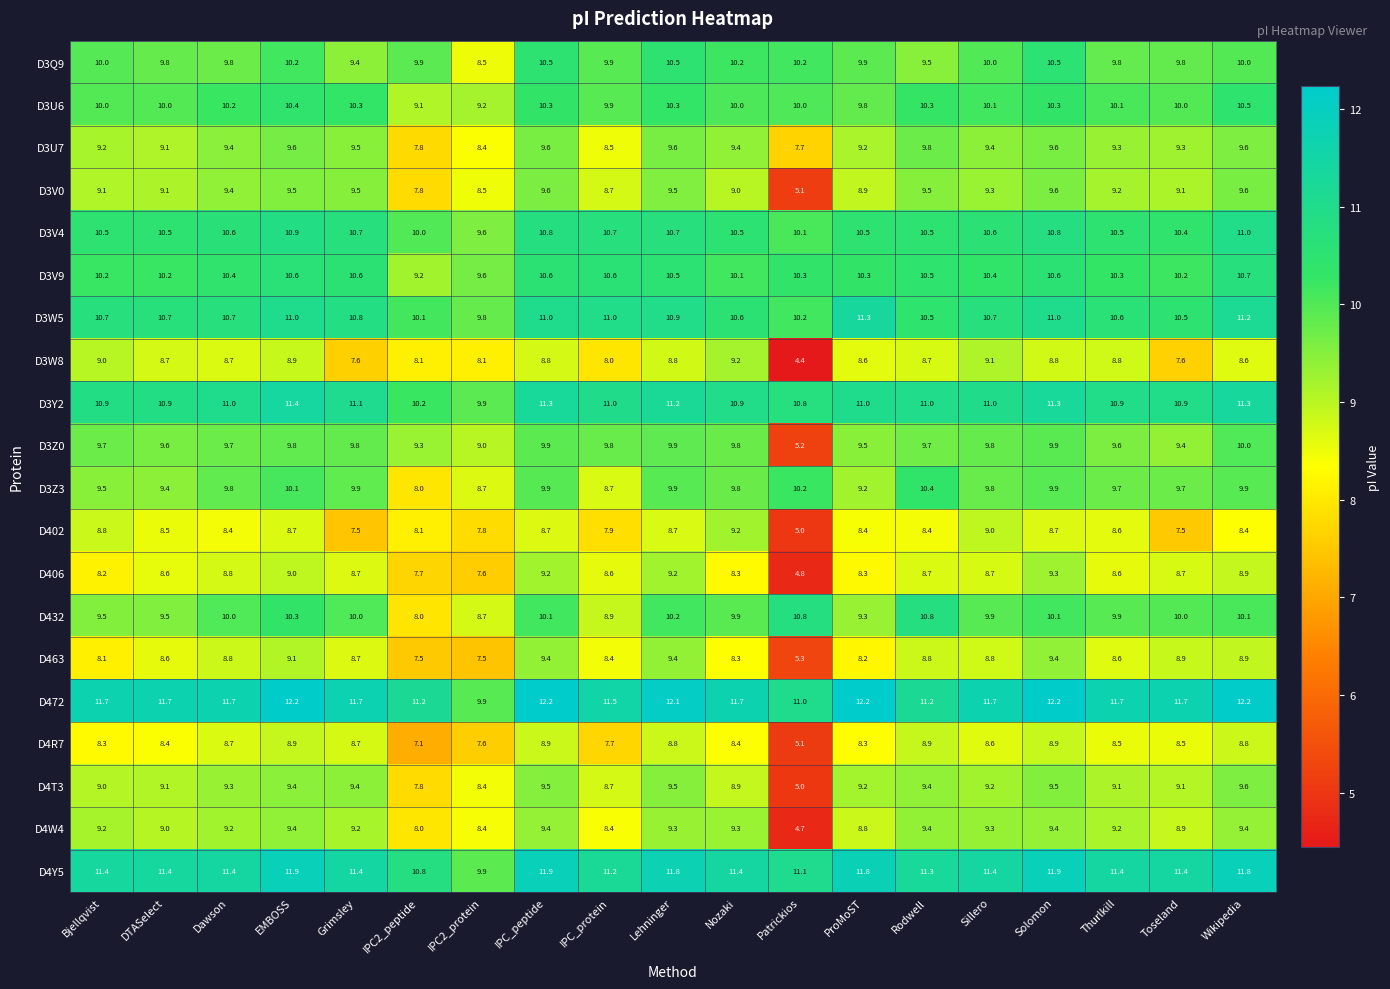

What is the difference between the highest and lowest values at Solomon?

3.5